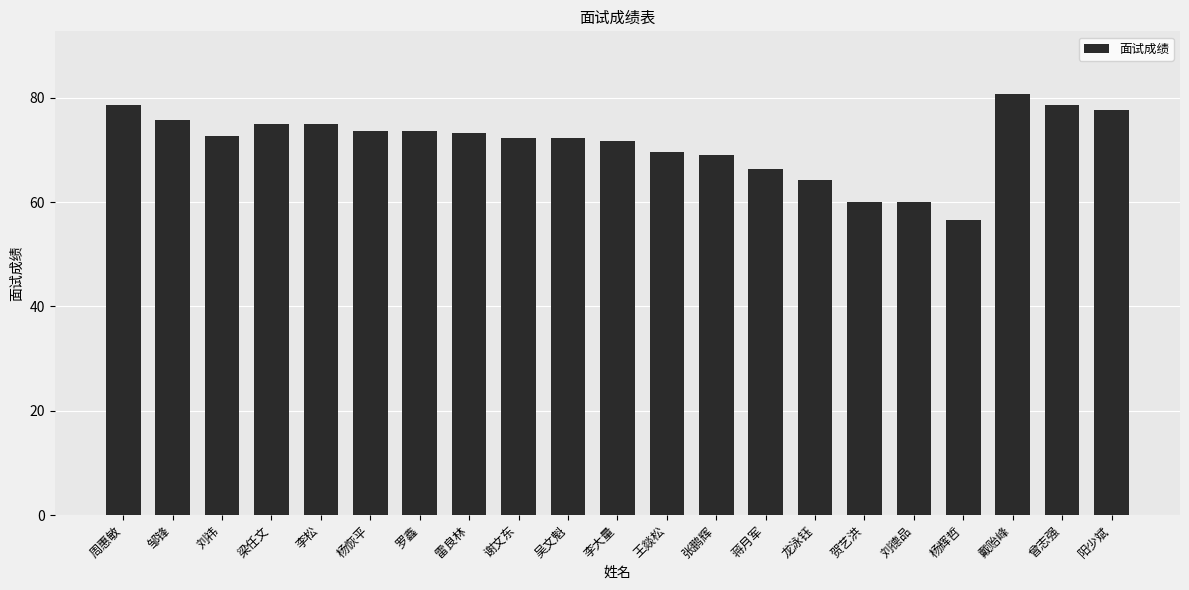

Are the bars grouped side by side (vs. stacked)?

No